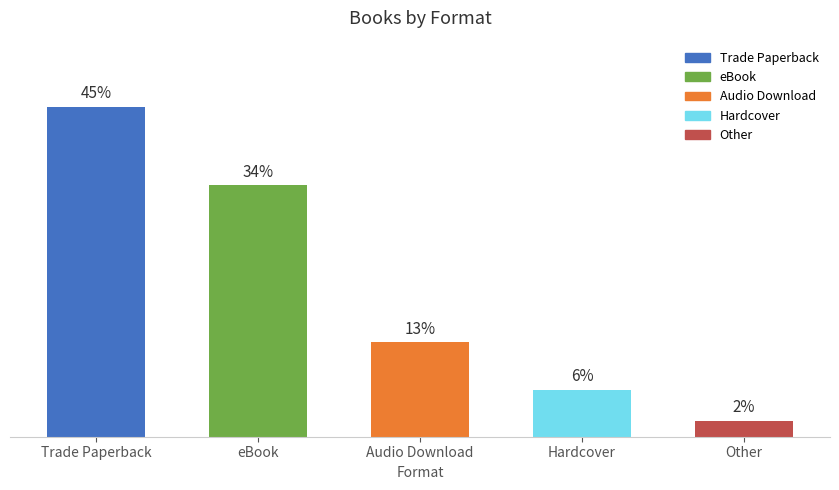

Does the chart contain any negative values?

No